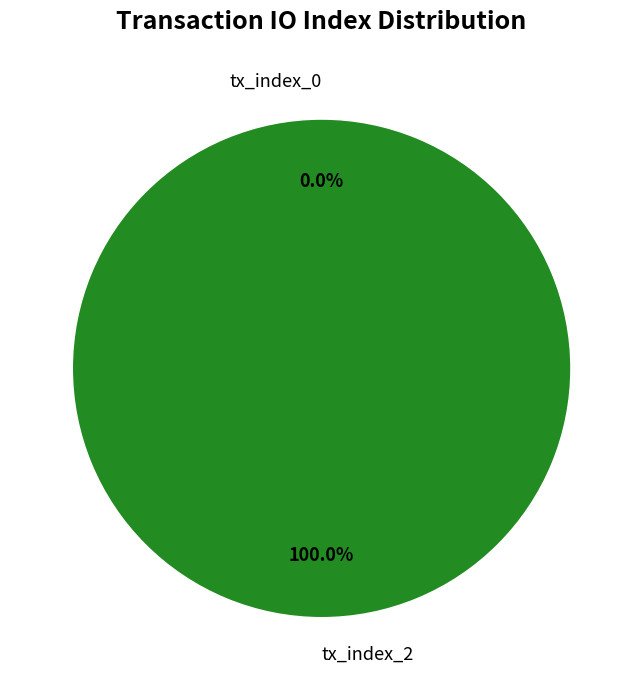

Is it true that tx_index_2 is 91% of the pie?

False